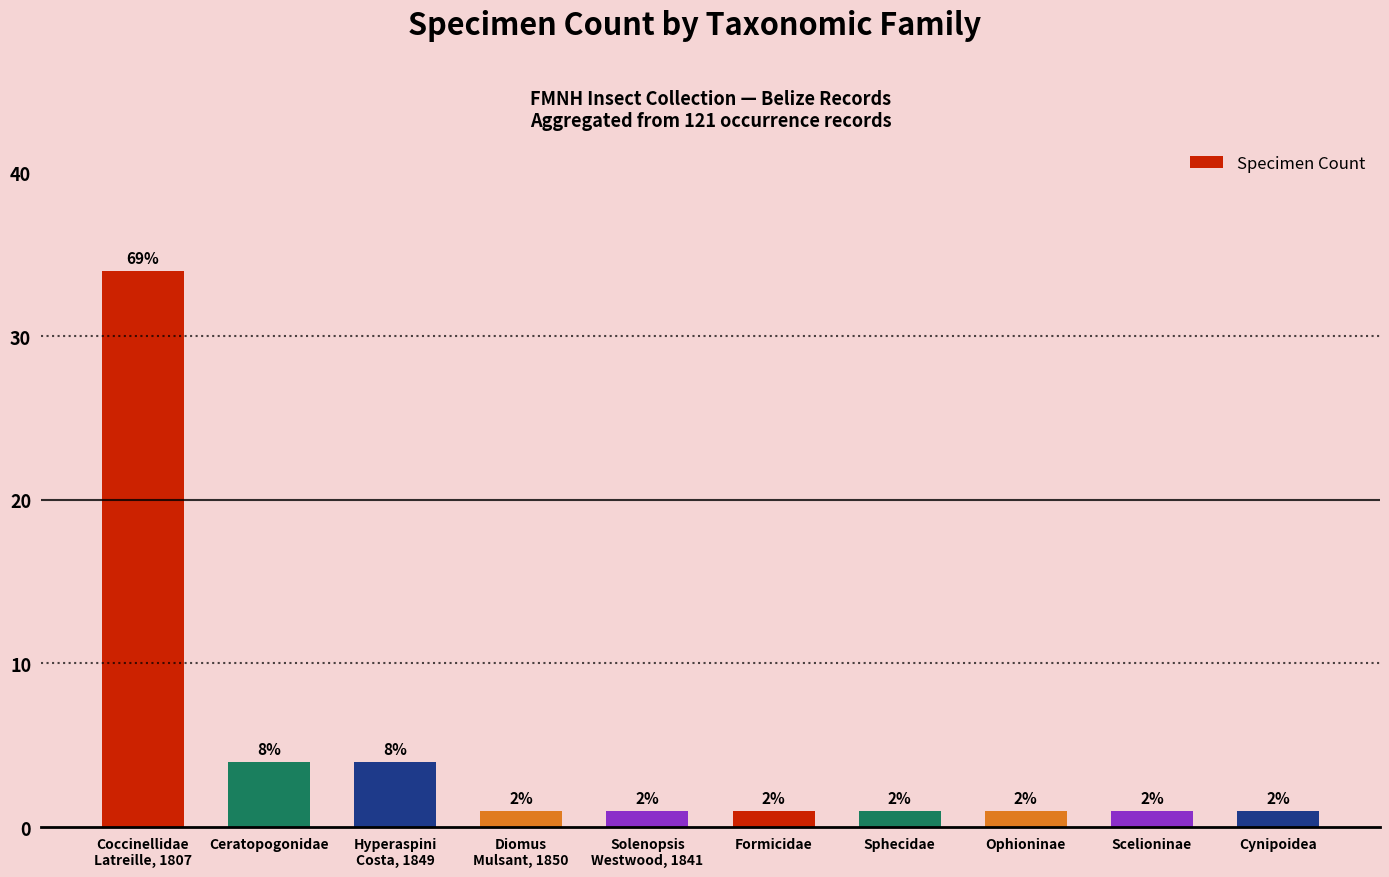

How many bars are there in total?

10